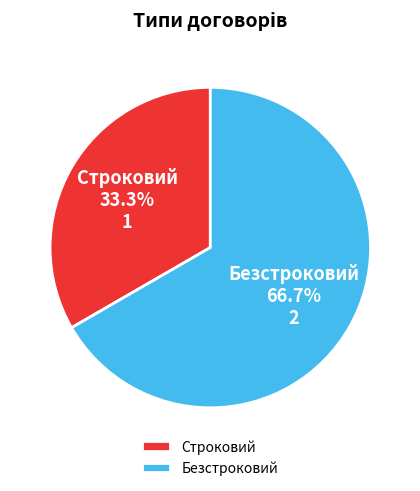

Which has a higher value, Безстроковий or Строковий?

Безстроковий